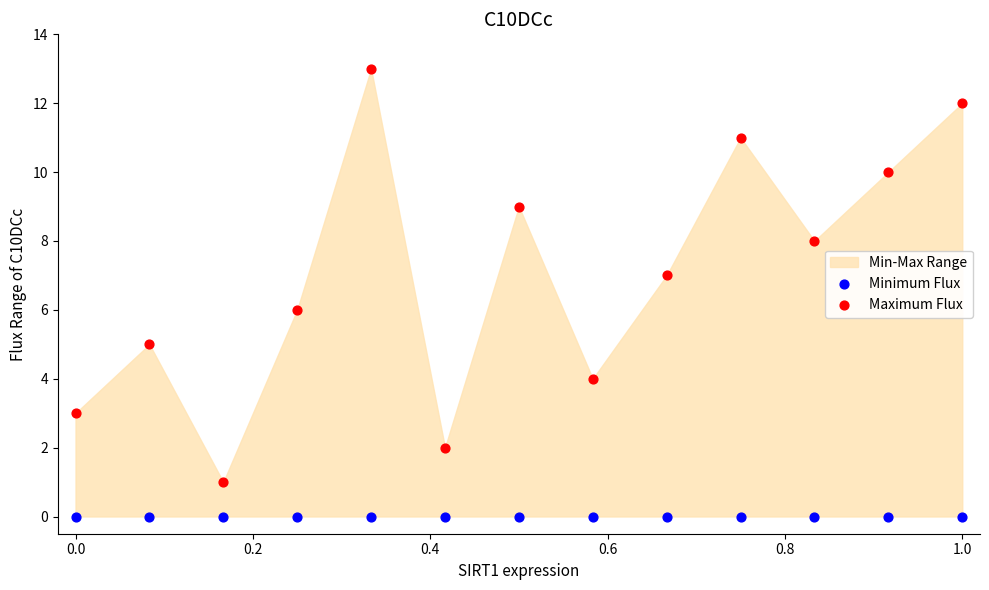

Which series contains the lowest Y value?

Minimum Flux